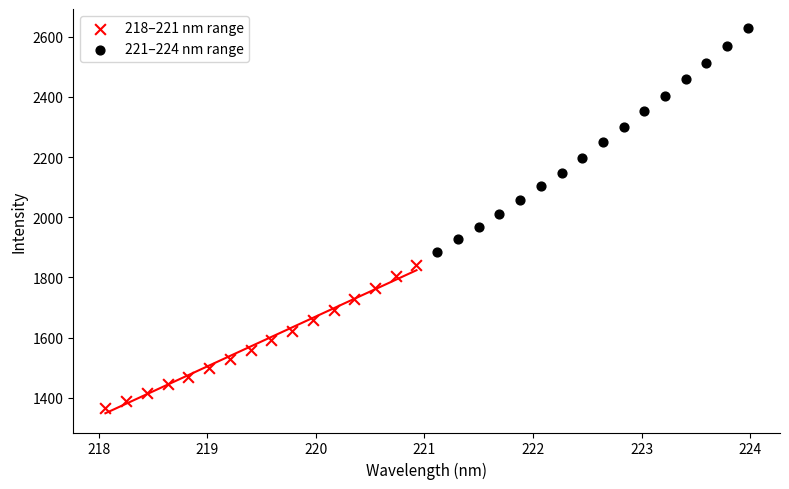

Which series contains the highest Y value?

221–224 nm range